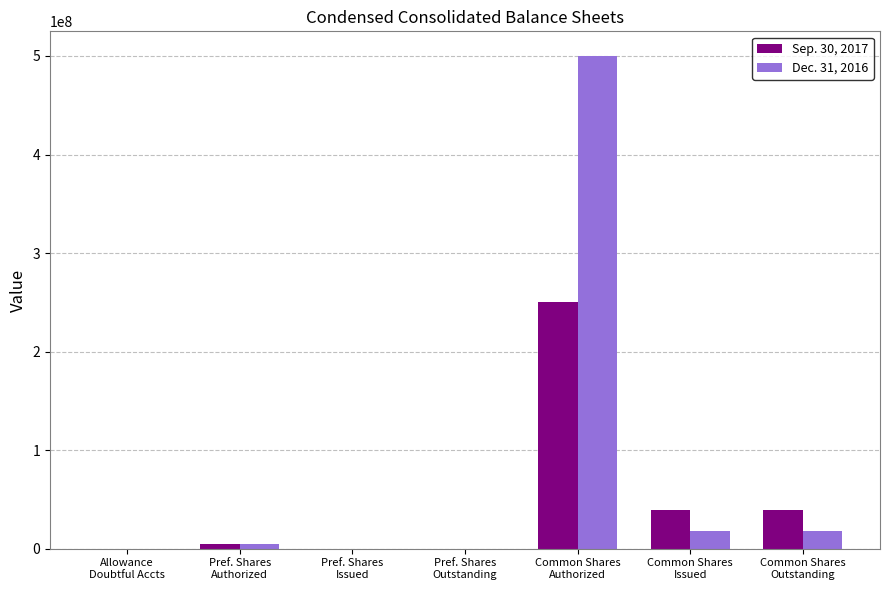

What is the maximum value shown in the chart?

500000000